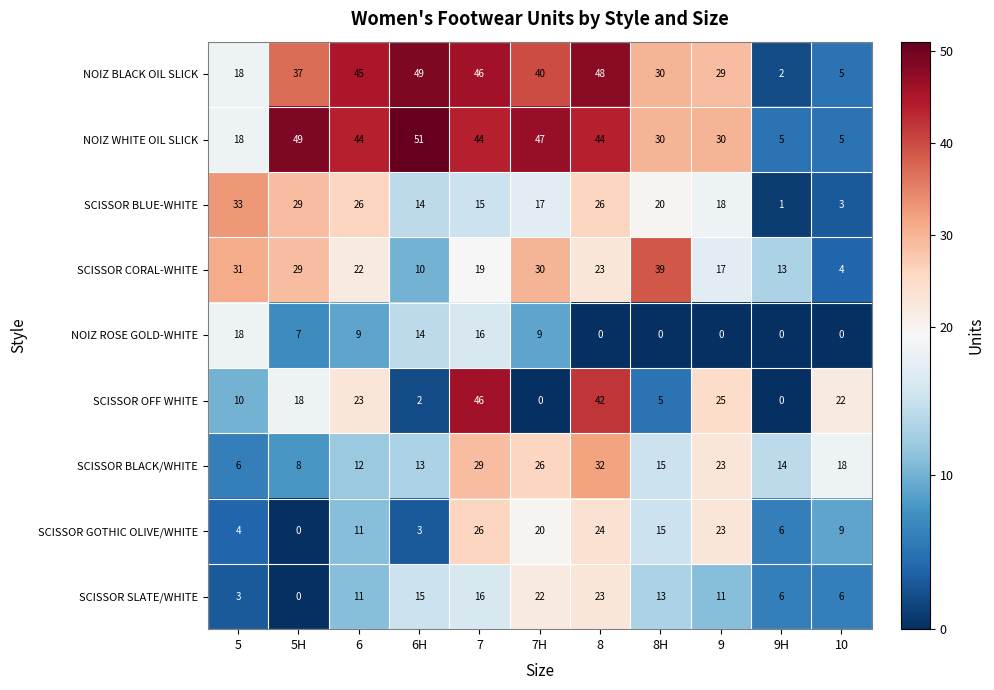

At how many categories does at least one series exceed 21?

10